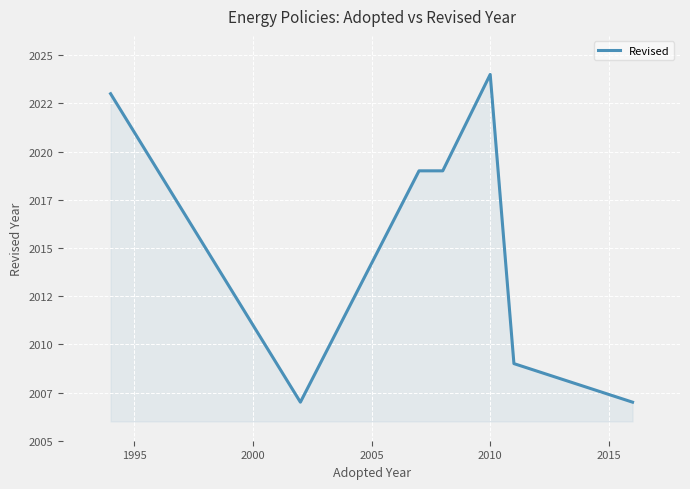

What is the difference between the maximum and second lowest values?

17